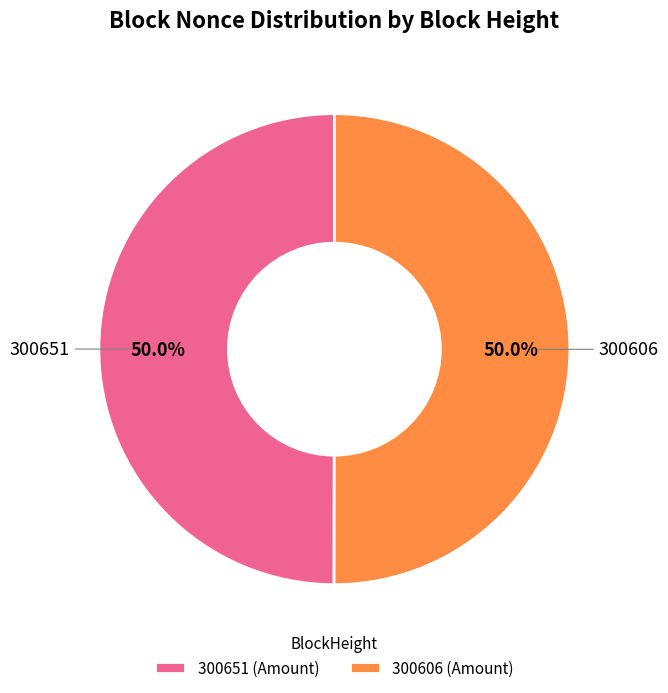

Approximately how many times larger is the value at 300651 compared to 300606?

1.0